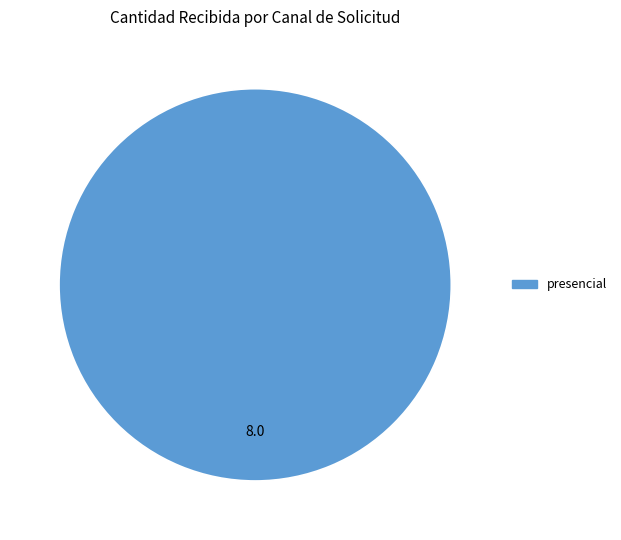

Is there any slice that represents more than half of the pie?

Yes